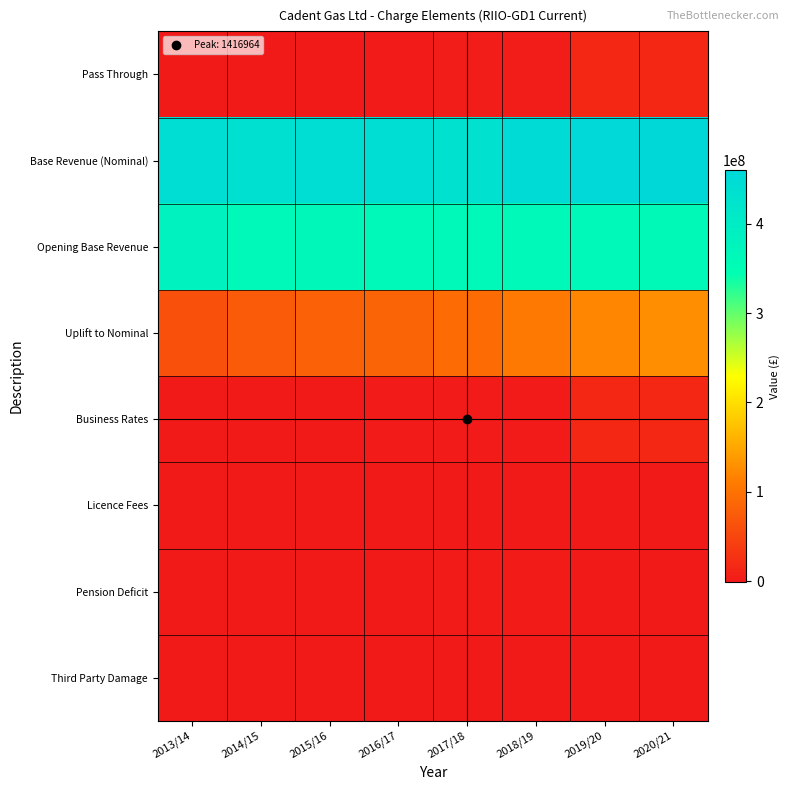

Reading left to right, transcribe all the data shown in this chart.

Pass Through: 2013/14=61165.6	2014/15=21943.2	2015/16=773469.3	2016/17=940656.4	2017/18=3727995.5	2018/19=3791274.0	2019/20=15810396.2	2020/21=15493496.8
Base Revenue (Nominal): 2013/14=443923334.3	2014/15=435999324.1	2015/16=441969484.9	2016/17=444260334.4	2017/18=431926912.5	2018/19=450901972.9	2019/20=457462983.4	2020/21=459901575.0
Opening Base Revenue: 2013/14=381700000.0	2014/15=364700000.0	2015/16=367600000.0	2016/17=361400000.0	2017/18=363100000.0	2018/19=361600000.0	2019/20=361300000.0	2020/21=360600000.0
Uplift to Nominal: 2013/14=62223334.3	2014/15=74199324.1	2015/16=81664207.6	2016/17=83873915.9	2017/18=92073853.4	2018/19=107756120.5	2019/20=120744119.9	2020/21=128381788.5
Business Rates: 2013/14=0.0	2014/15=0.0	2015/16=817764.5	2016/17=950214.6	2017/18=1416964.3	2018/19=1010257.2	2019/20=15918192.7	2020/21=16050610.8
Licence Fees: 2013/14=0.0	2014/15=0.0	2015/16=18120.6	2016/17=33263.8	2017/18=16542.2	2018/19=-318966.2	2019/20=75162.2	2020/21=93052.0
Pension Deficit: 2013/14=0.0	2014/15=0.0	2015/16=-77038.0	2016/17=18010.2	2017/18=2476265.0	2018/19=2414139.0	2019/20=-901601.4	2020/21=-898860.8
Third Party Damage: 2013/14=0.0	2014/15=0.0	2015/16=14622.3	2016/17=-60832.2	2017/18=-181775.9	2018/19=685843.9	2019/20=718642.8	2020/21=248694.8